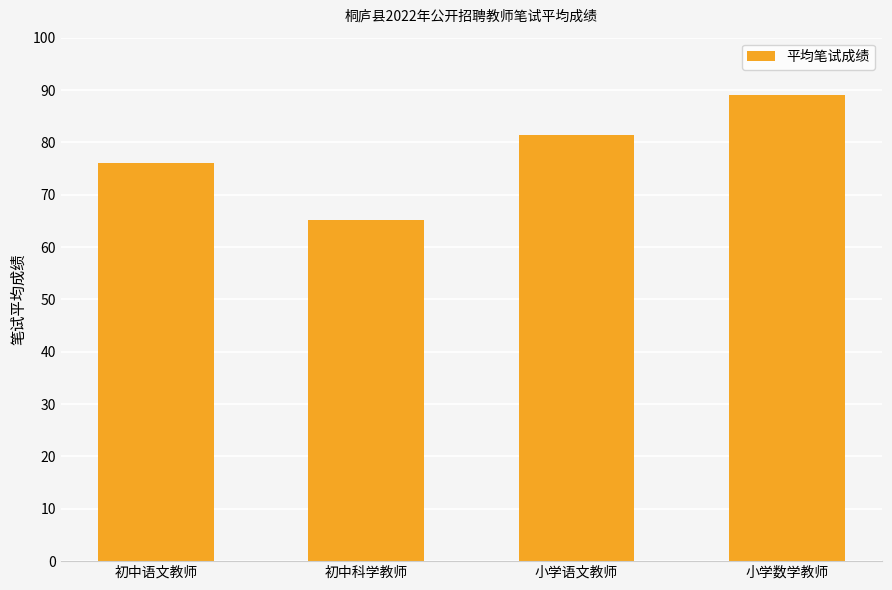

How many series are shown in this chart?

1